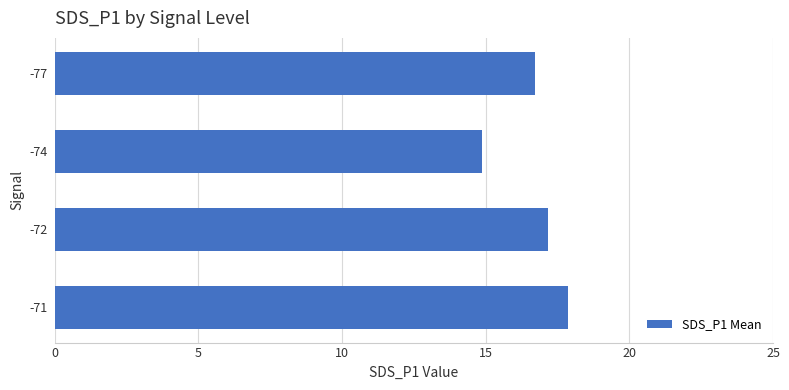

The value at -74 is 14.9. True or false?

True